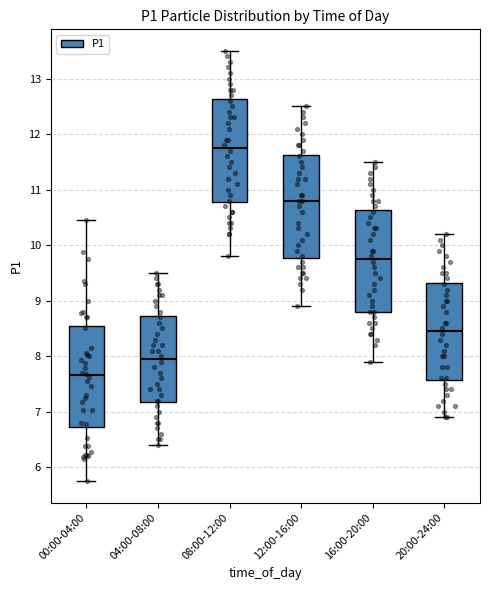

Where is the upper edge of the box for 12:00-16:00 on the y-axis? The values are not printed on the chart, so give them approximately, as read against the axis.

11.6